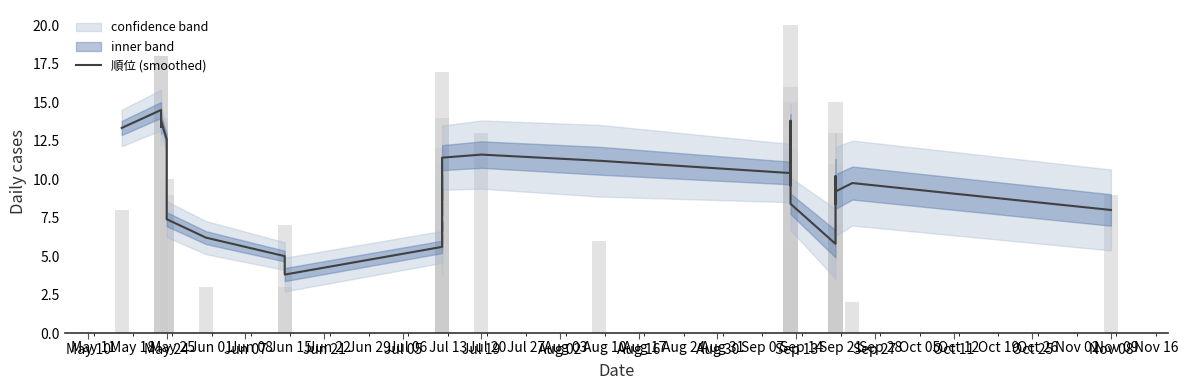

What is the maximum value shown in the chart?

14.5